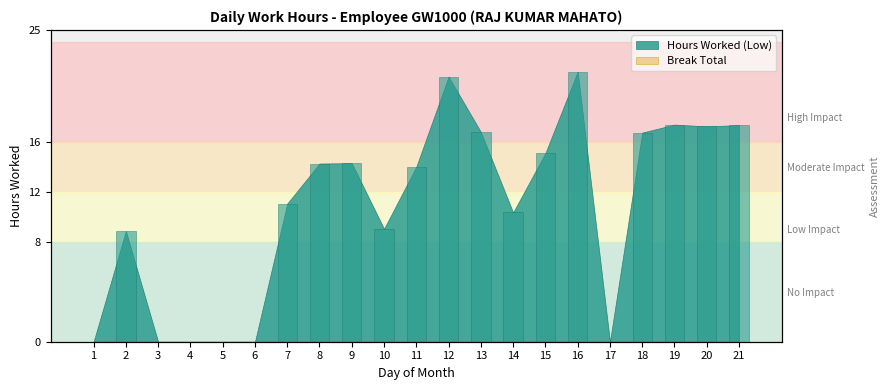

True or false: the data shows 25.7 at 8.

False